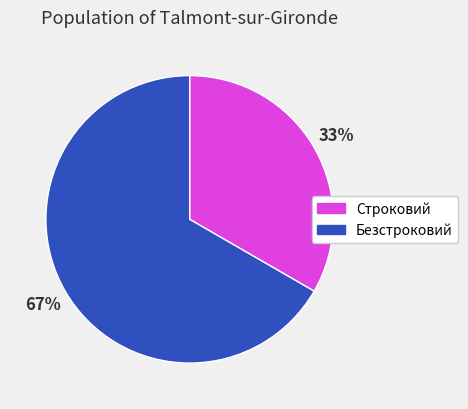

To the nearest percent, what is the average slice percentage?

50%